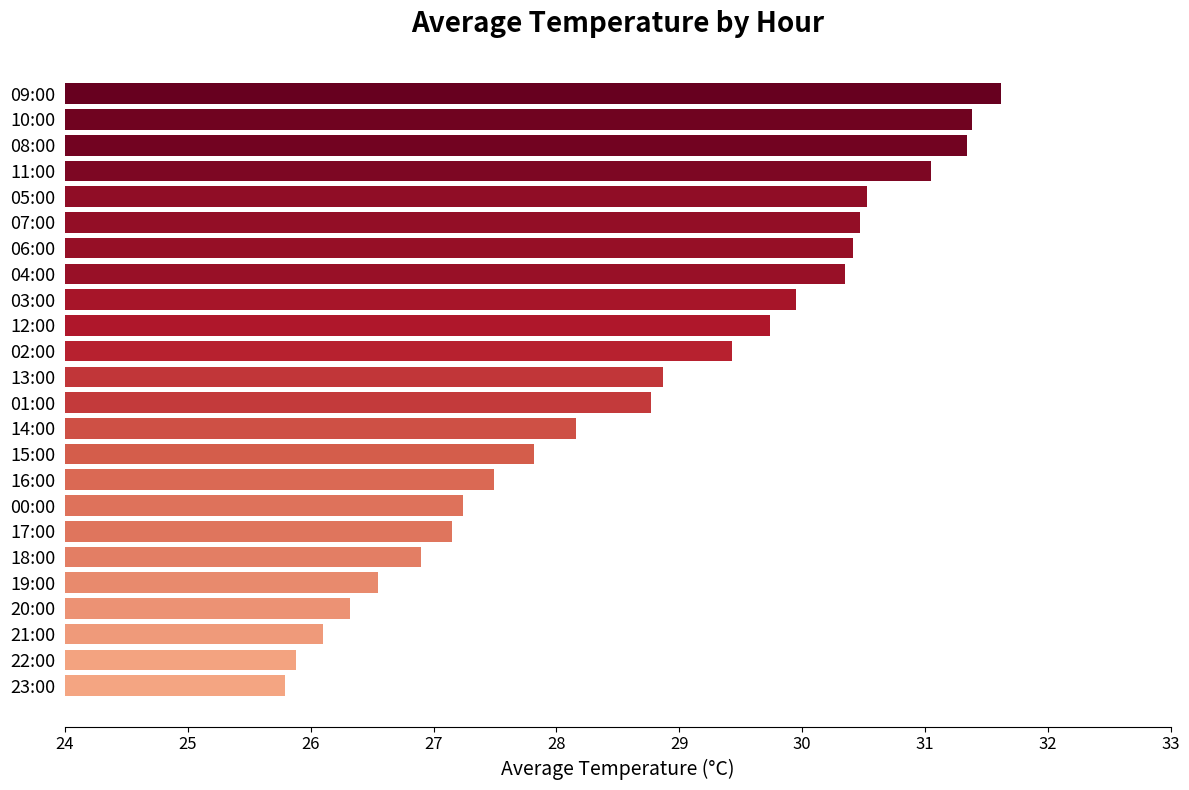

What is the change in value from 17:00 to 07:00?

+3.3